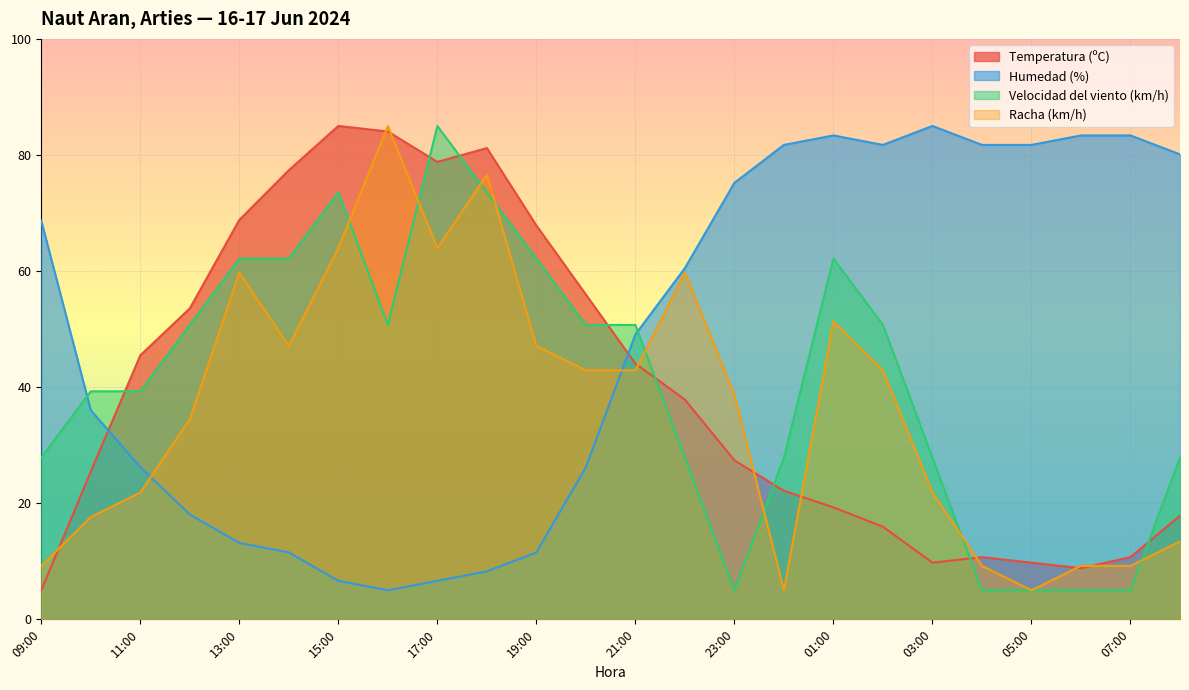

What is the approximate value of Humedad (%) at 13:00?

13.2